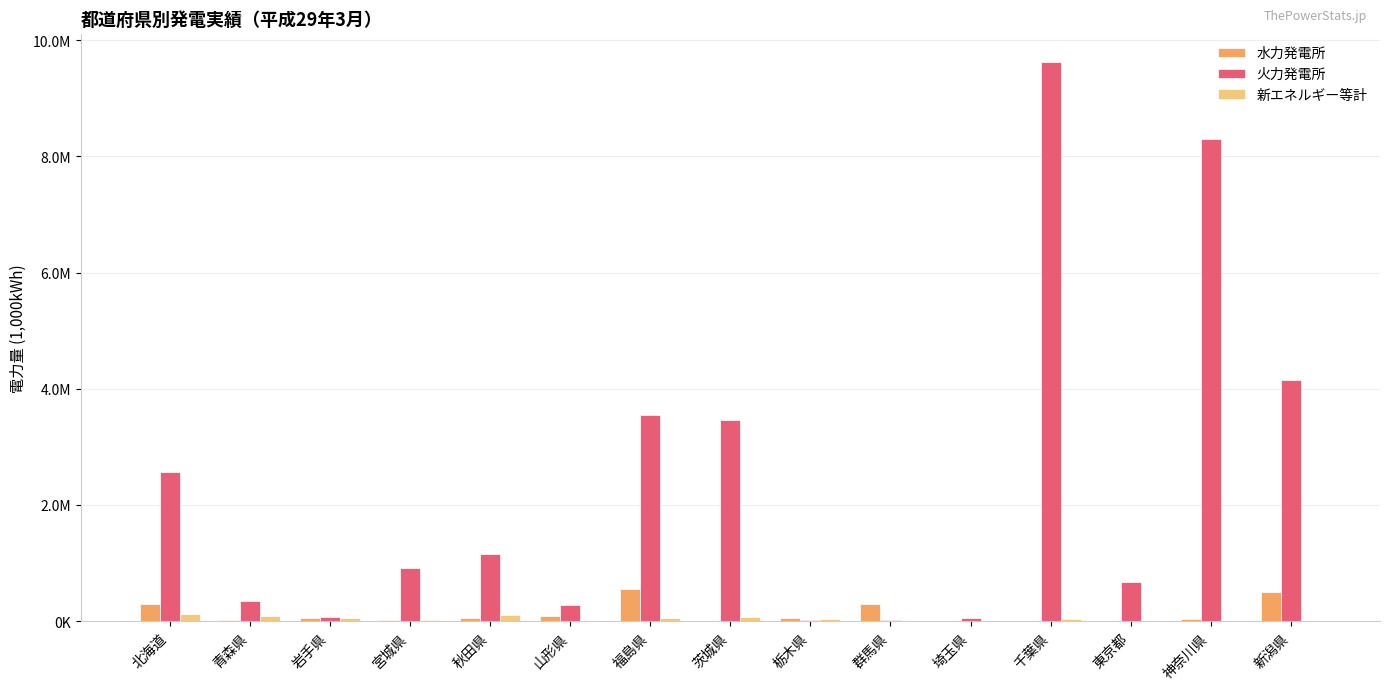

At which label is 火力発電所 closest to 4822784?

新潟県